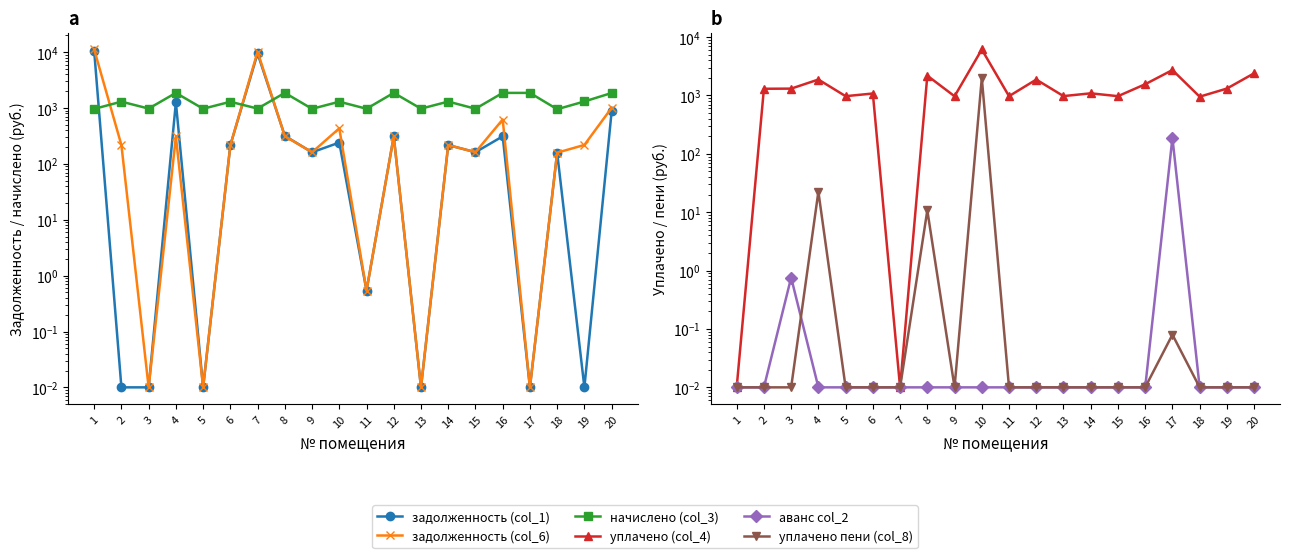

How many values in the задолженность (col_1) series exceed 216?

10